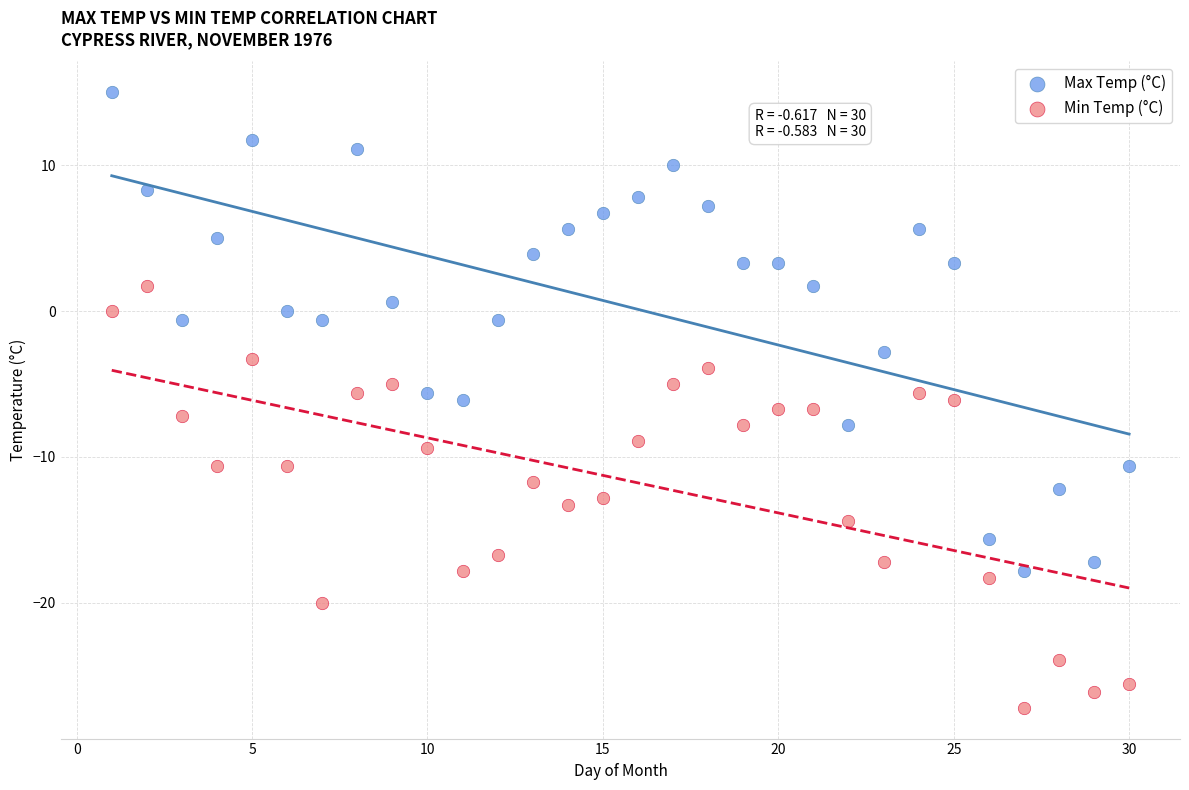

Which series contains the highest Y value?

Max Temp (°C)